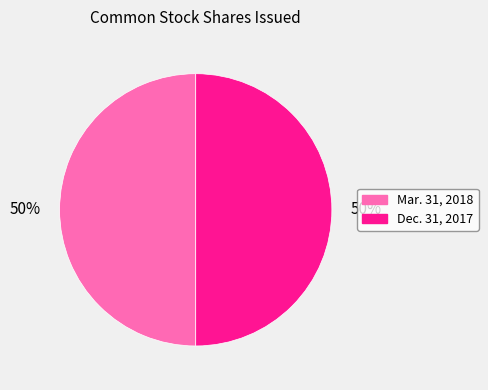

The Mar. 31, 2018 slice represents 56% of the pie. True or false?

False